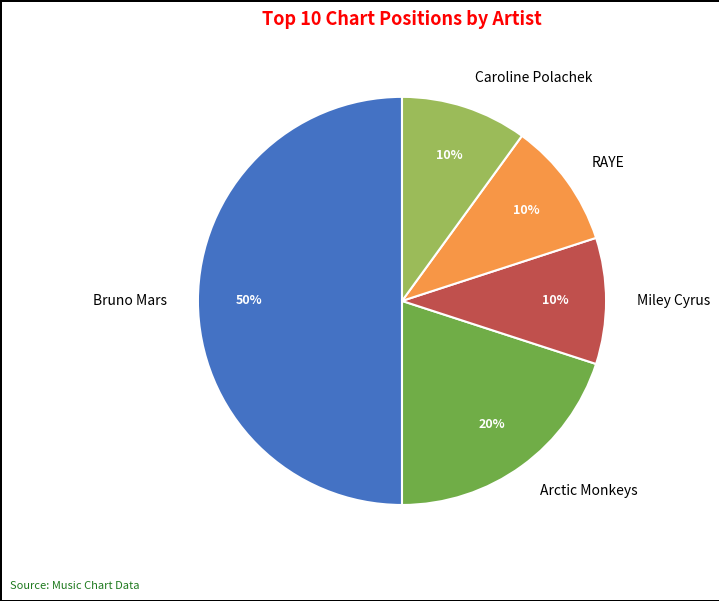

Approximately how many times larger is the value at Caroline Polachek compared to Arctic Monkeys?

0.5